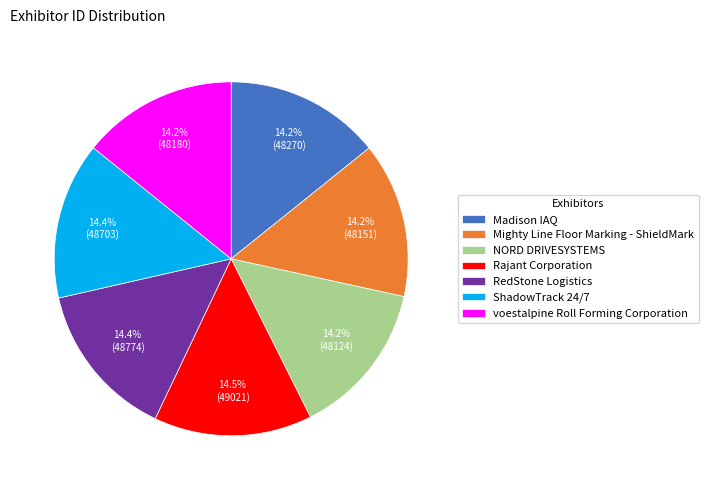

Is Rajant Corporation the majority of the pie?

No